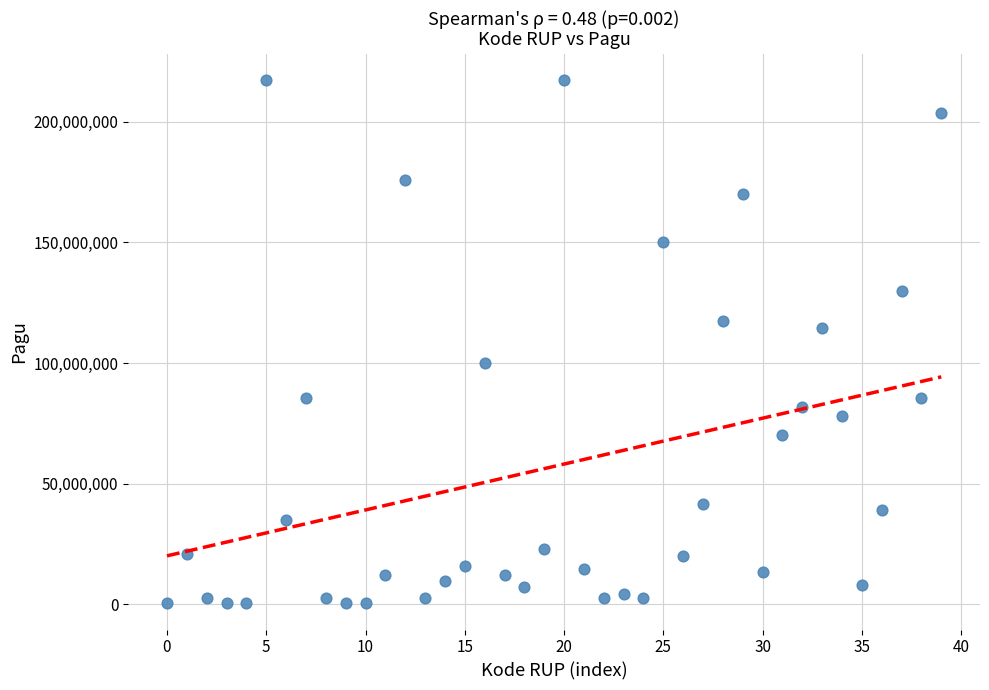

What is the range of Y values (max minus min)?

216860000